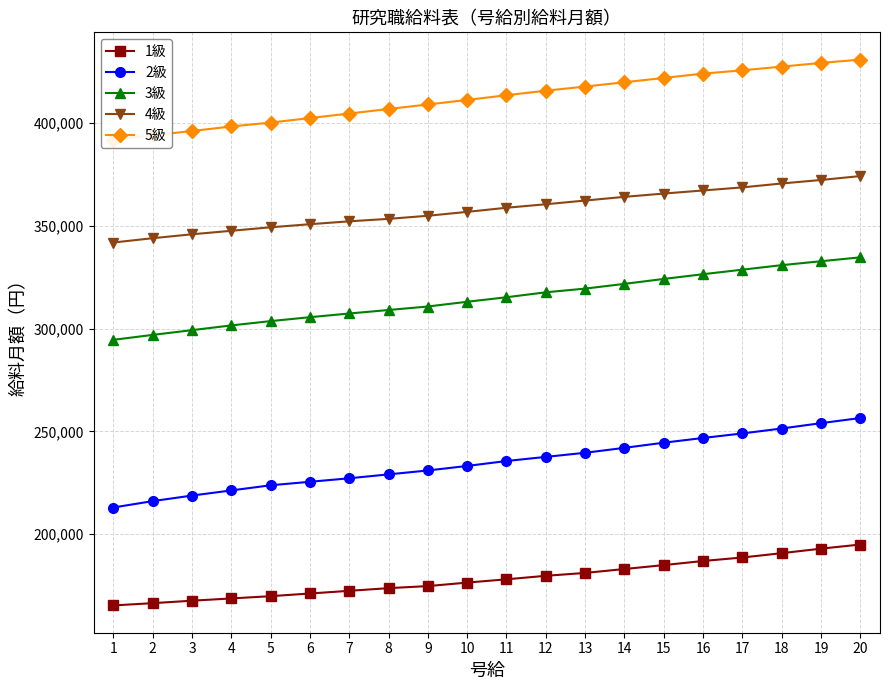

True or false: 3級 has more than 1 interior local peaks.

False